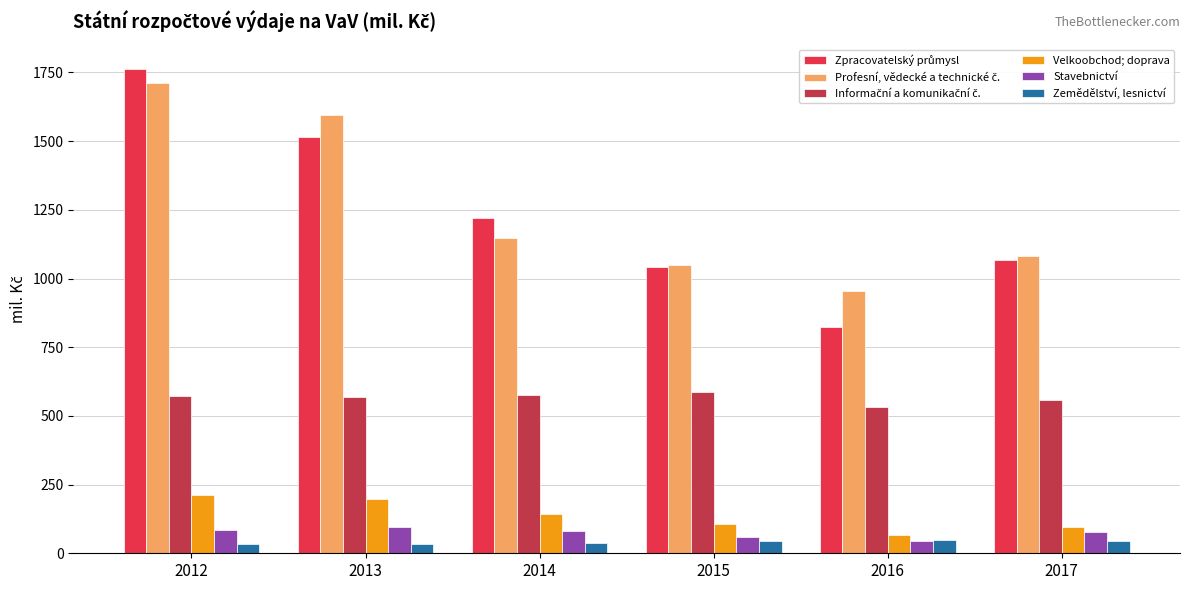

True or false: Zemědělství, lesnictví has a value of 44.9 at 2015.

True